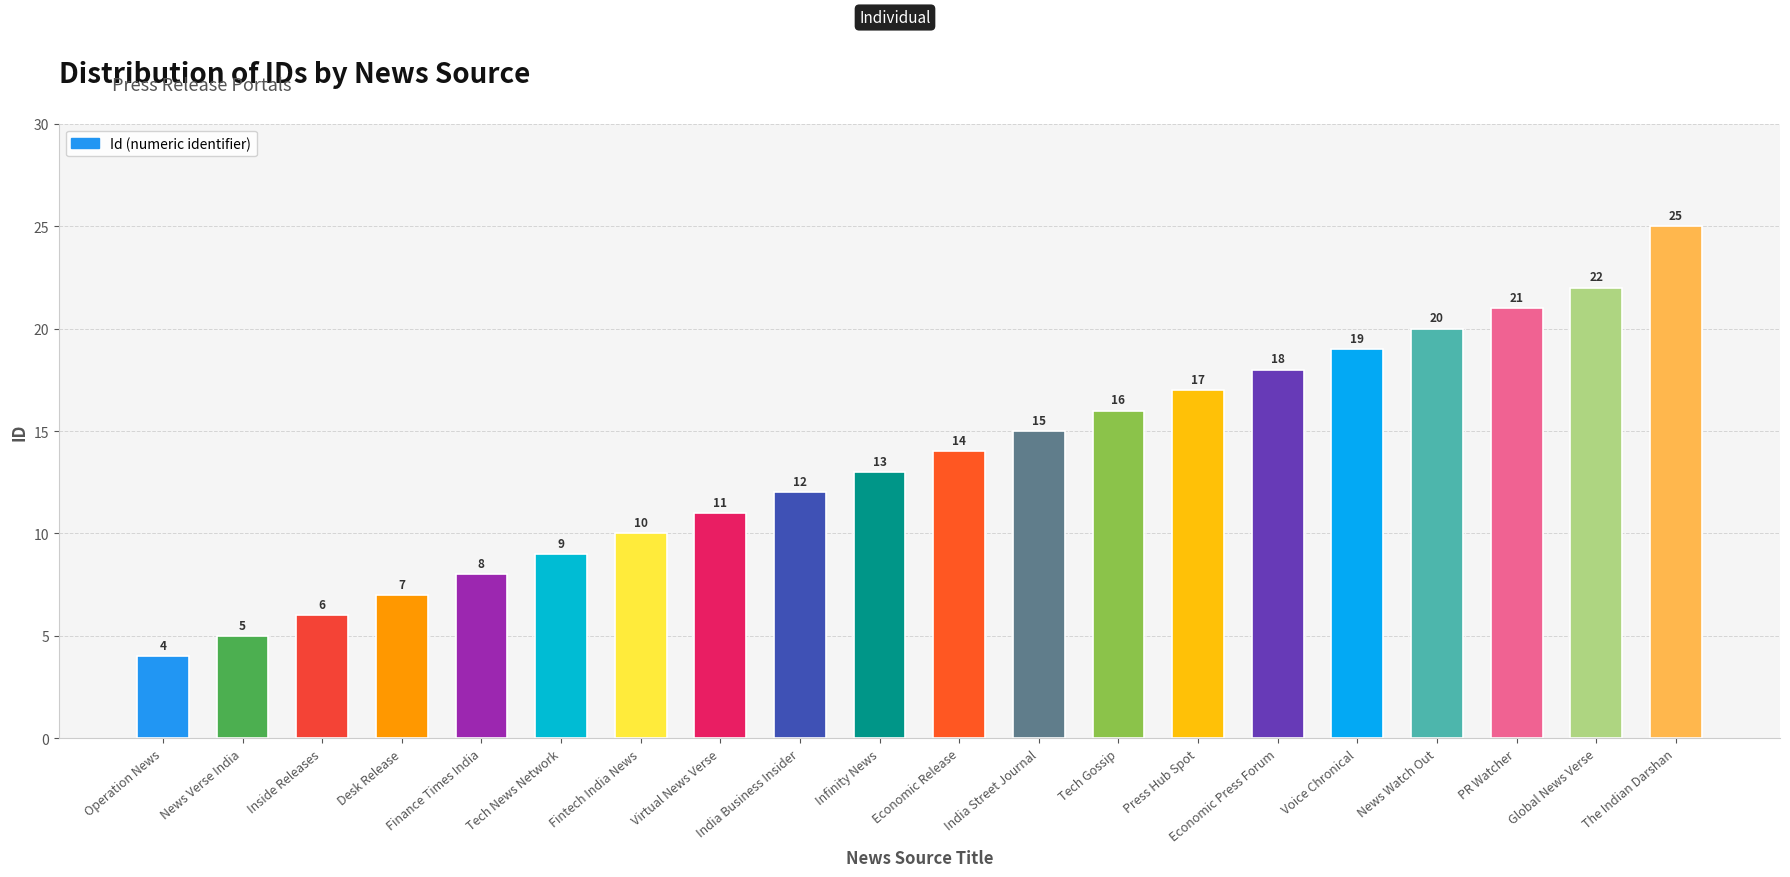

What position from the left is Virtual News Verse?

8